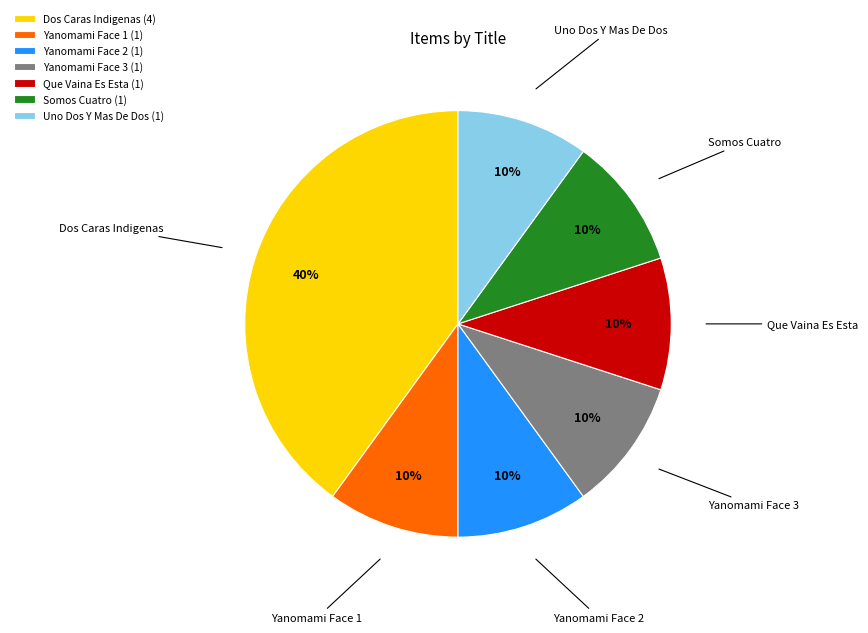

True or false: Yanomami Face 1 (1) accounts for 1% of the total.

False